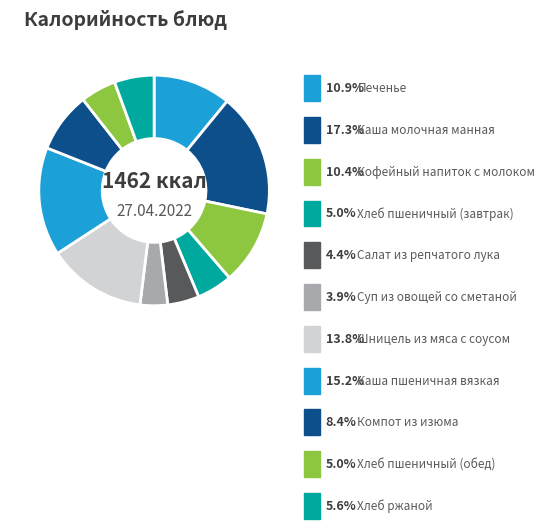

Which category has the biggest portion of the pie?

Каша молочная манная